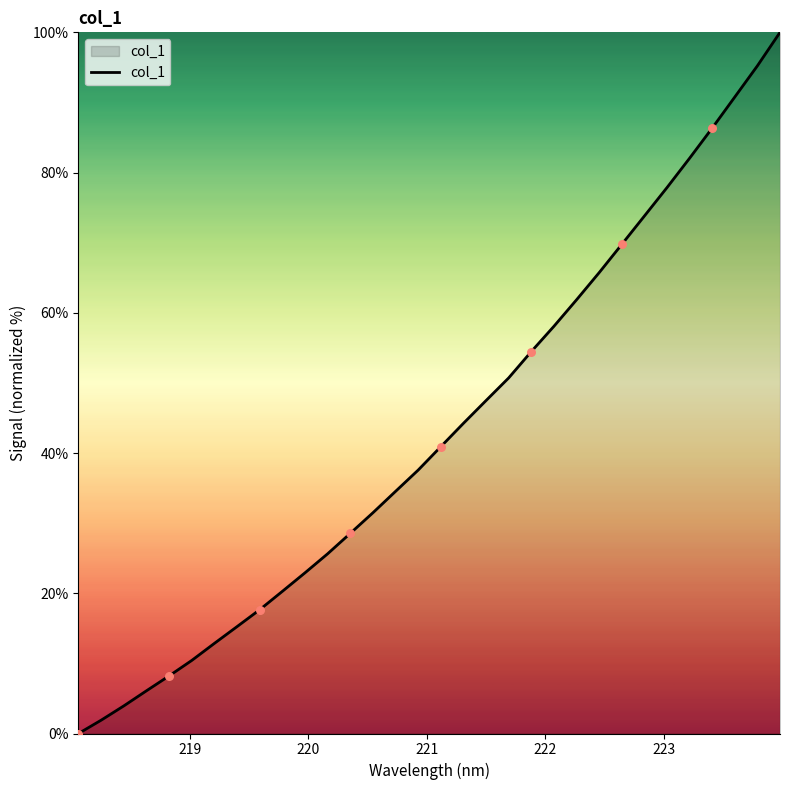

What is the difference between the maximum and minimum values?

100.0